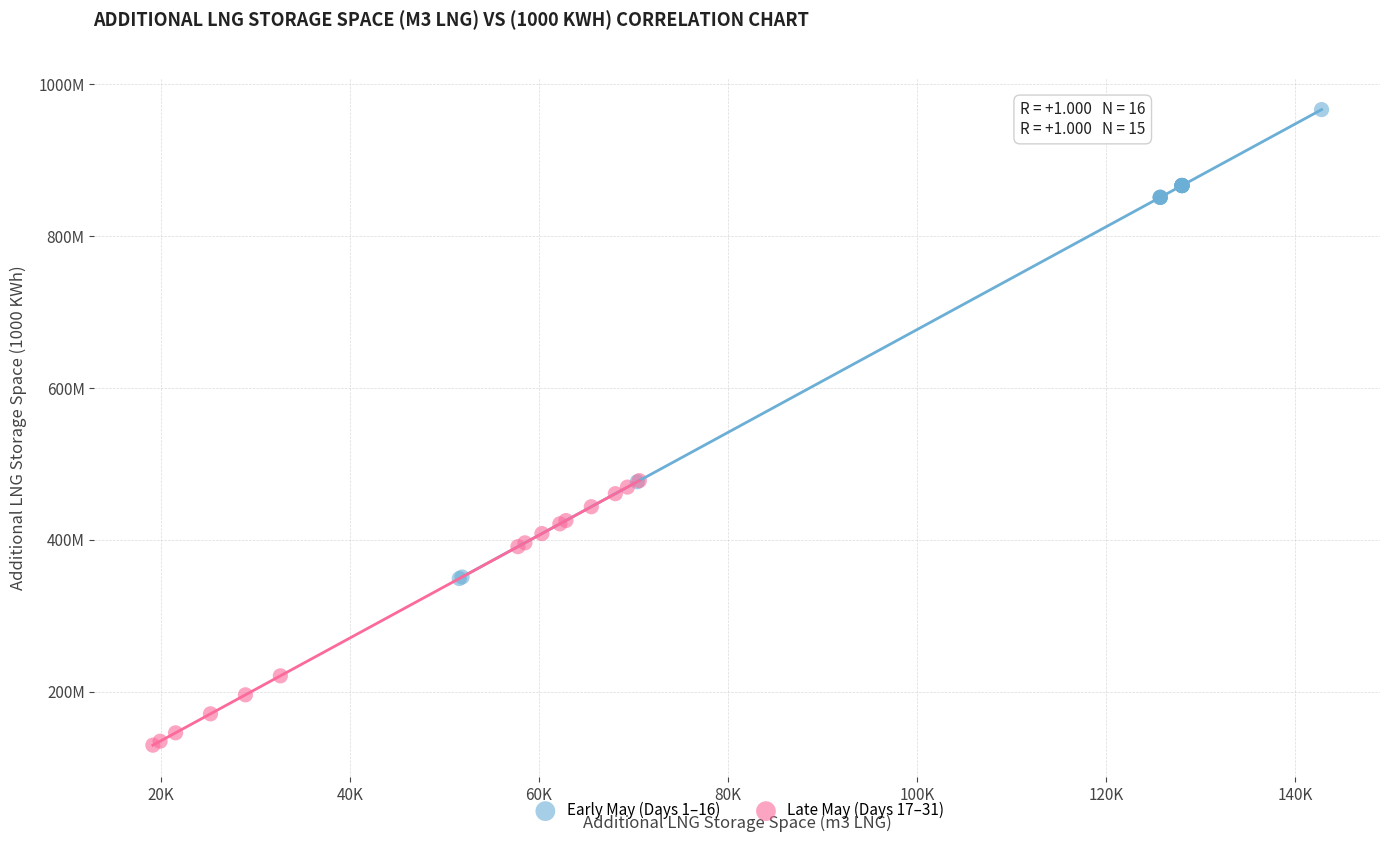

What are all the series names shown in the legend?

Early May (Days 1–16), Late May (Days 17–31)